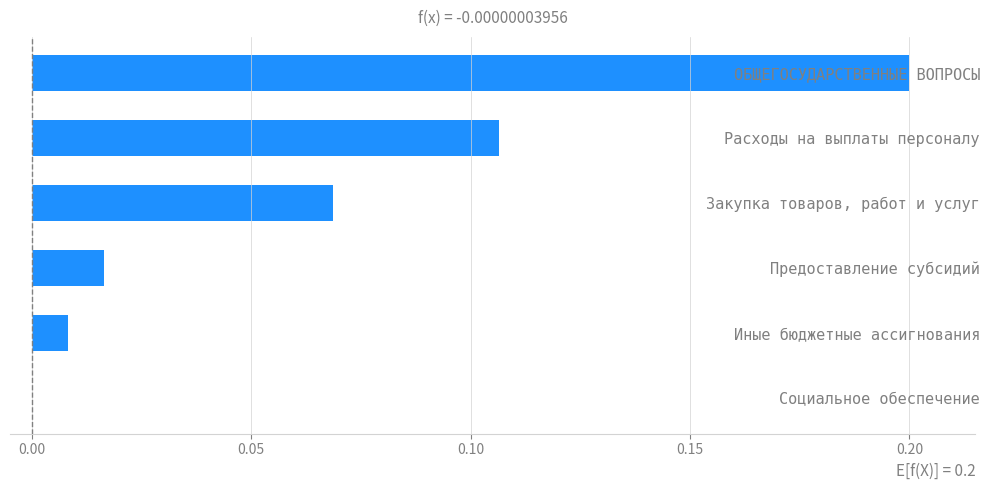

True or false: the data shows 0.2 at ОБЩЕГОСУДАРСТВЕННЫЕ ВОПРОСЫ.

True